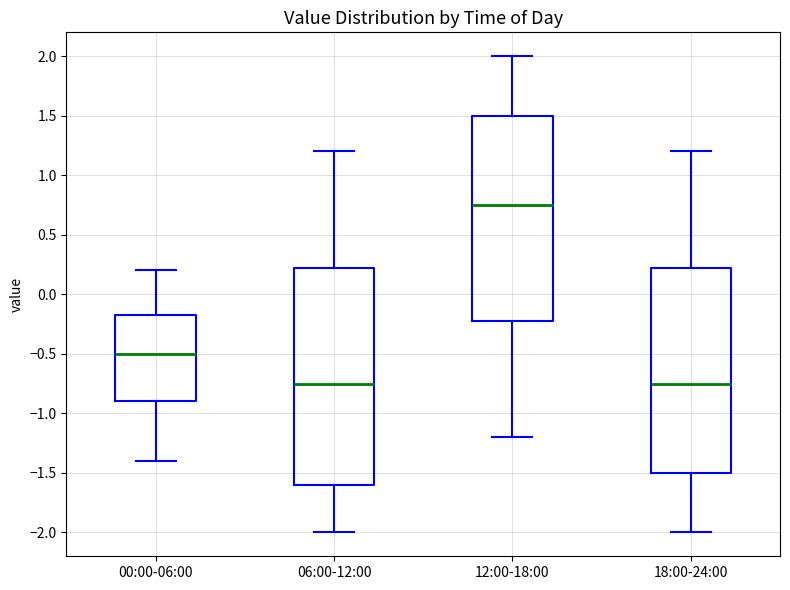

Reading left to right, transcribe this box plot: for each box, give where its median line is, the range the box spans, and where its two whiskers end, as read against the y-axis. The values are not printed on the chart, so give them approximately, as read against the axis.

00:00-06:00: median -0.50, box -0.90 to -0.15, whiskers -1.40 to 0.20
06:00-12:00: median -0.75, box -1.60 to 0.25, whiskers -2.00 to 1.20
12:00-18:00: median 0.75, box -0.20 to 1.50, whiskers -1.20 to 2.00
18:00-24:00: median -0.75, box -1.50 to 0.25, whiskers -2.00 to 1.20